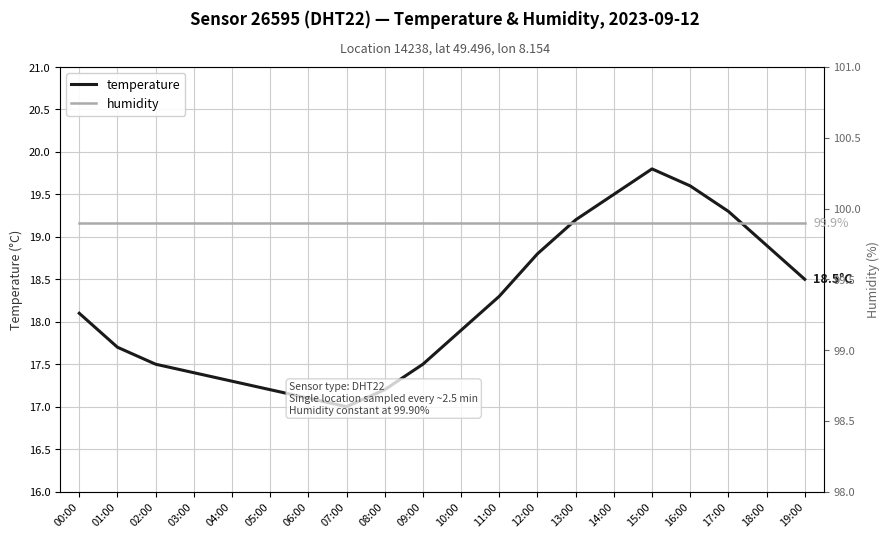

Where is humidity nearest to the value 99?

00:00